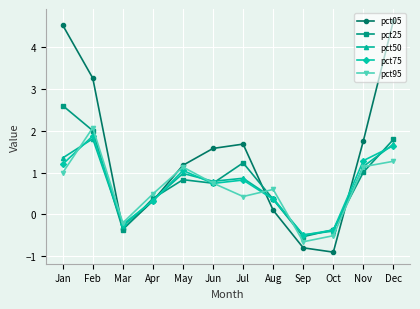

True or false: pct05 has more than 1 interior local peaks.

False